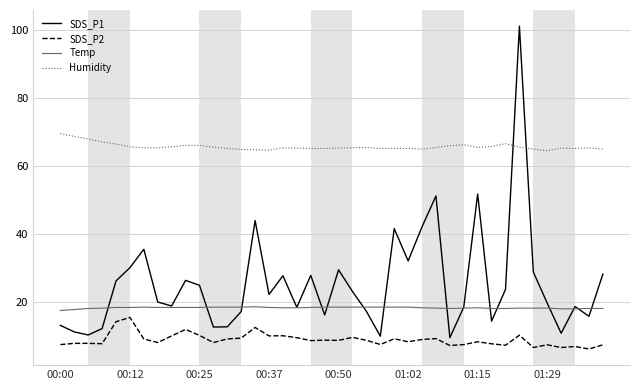

Which series has the widest spread of values?

SDS_P1